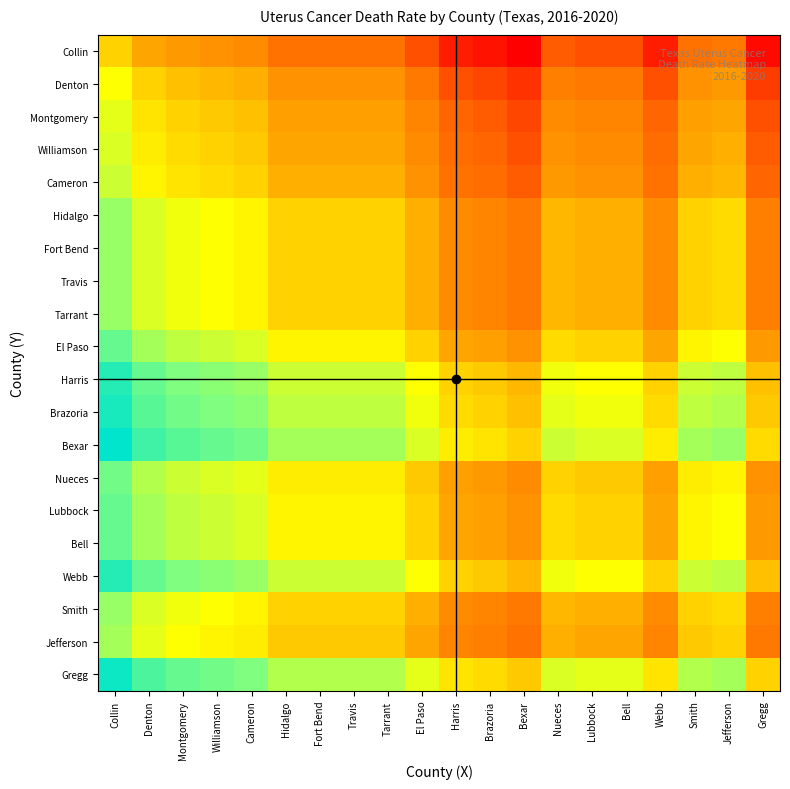

At which category is the sum across all series the highest?

Collin